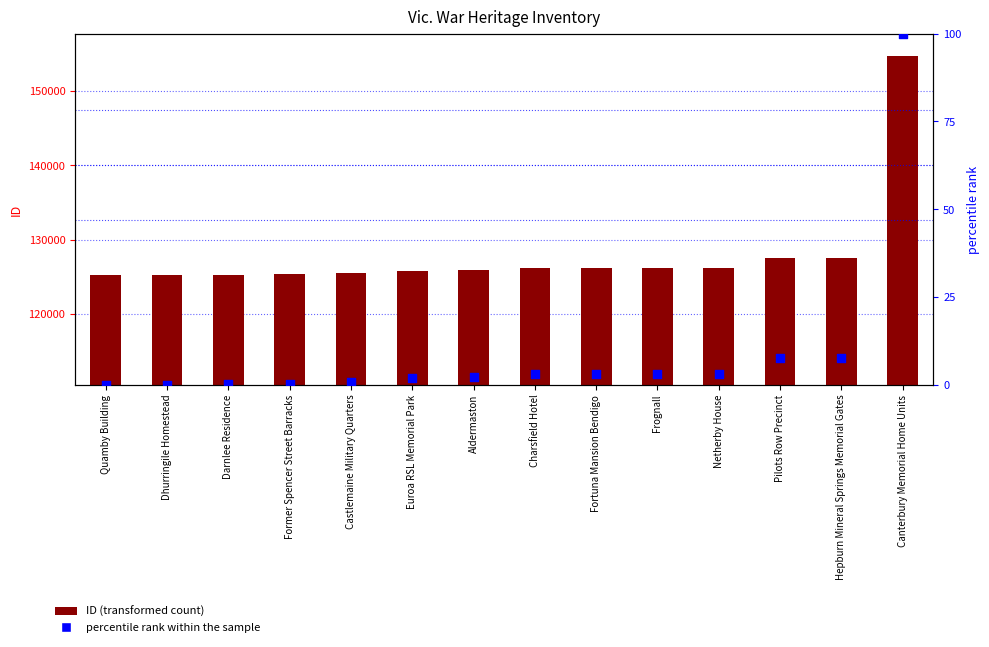

Which series has the largest Y range (max minus min)?

ID